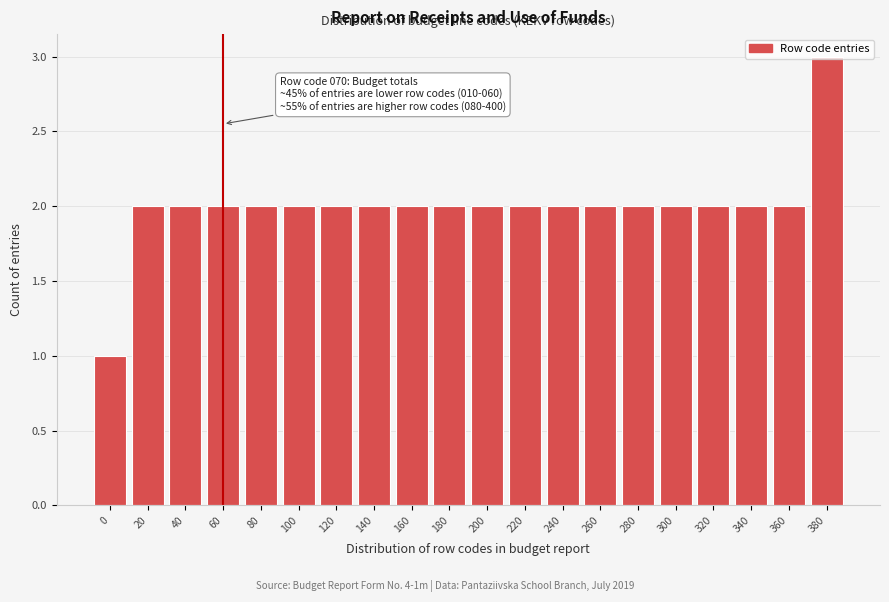

What is the sum of the values at 300 and 100?

4